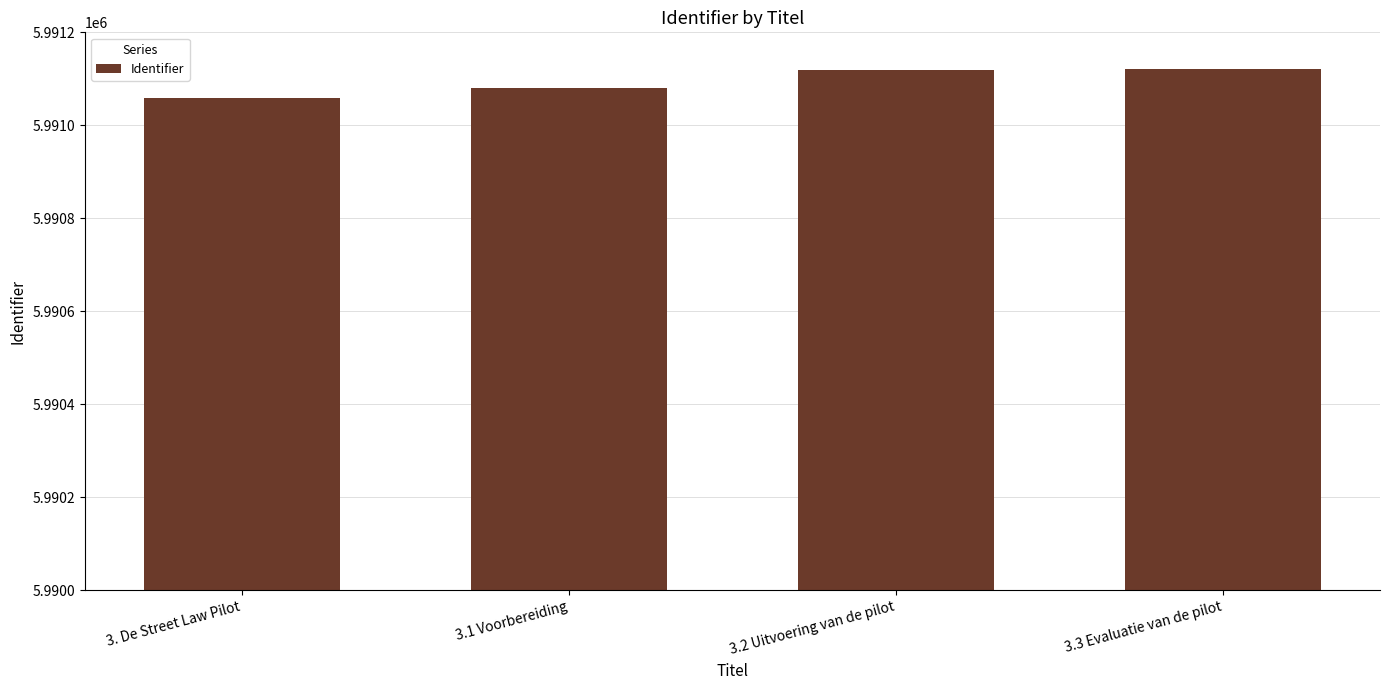

What position from the left is 3.3 Evaluatie van de pilot?

4